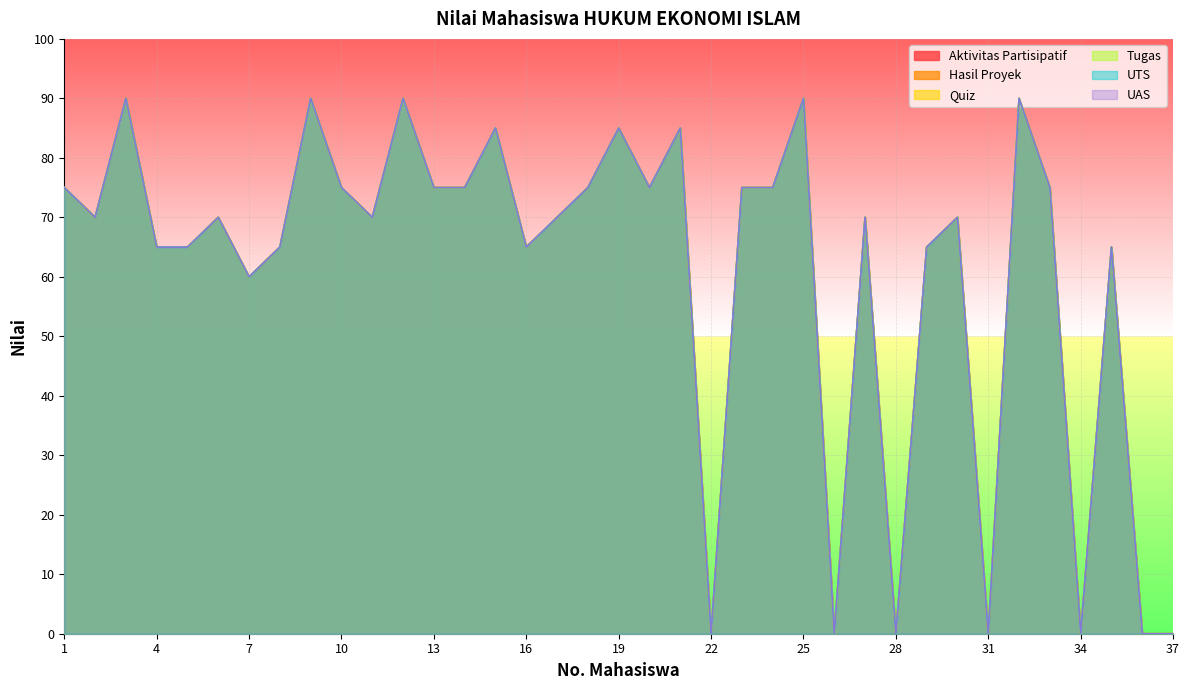

At 13, list the series in order from largest to smallest.

Aktivitas Partisipatif, Hasil Proyek, Quiz, Tugas, UTS, UAS